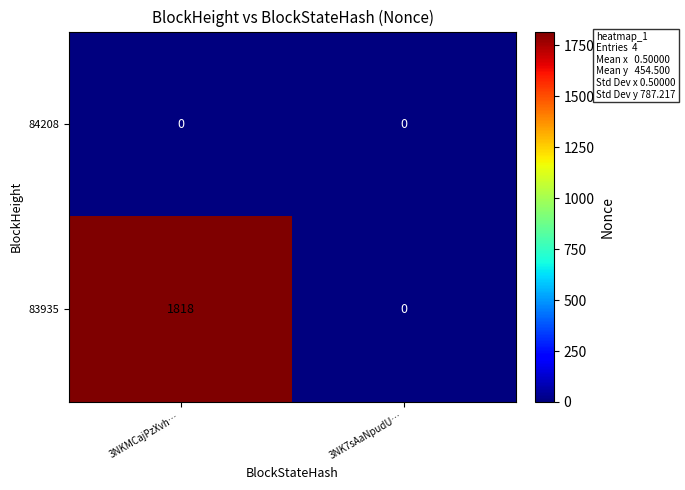

Rank the series at 3NKMCajPzXvh… from lowest to highest value.

84208, 83935